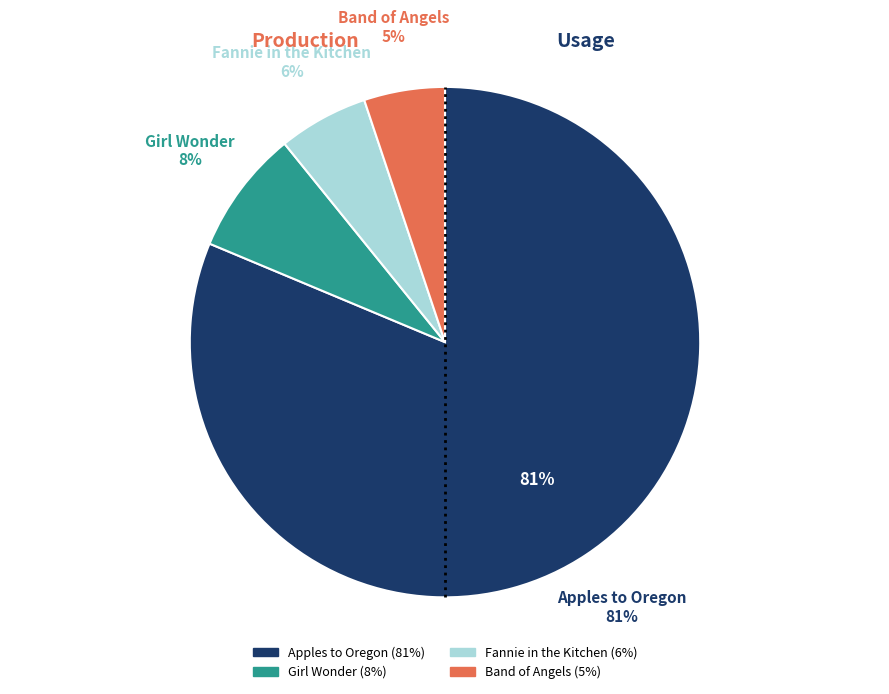

Which slice is the largest?

Apples to Oregon